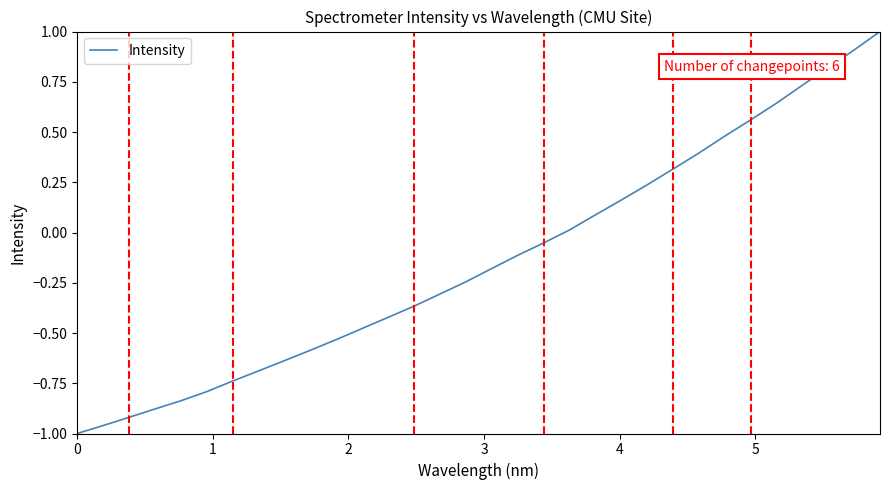

What is the difference between the maximum and second lowest values?

2.0